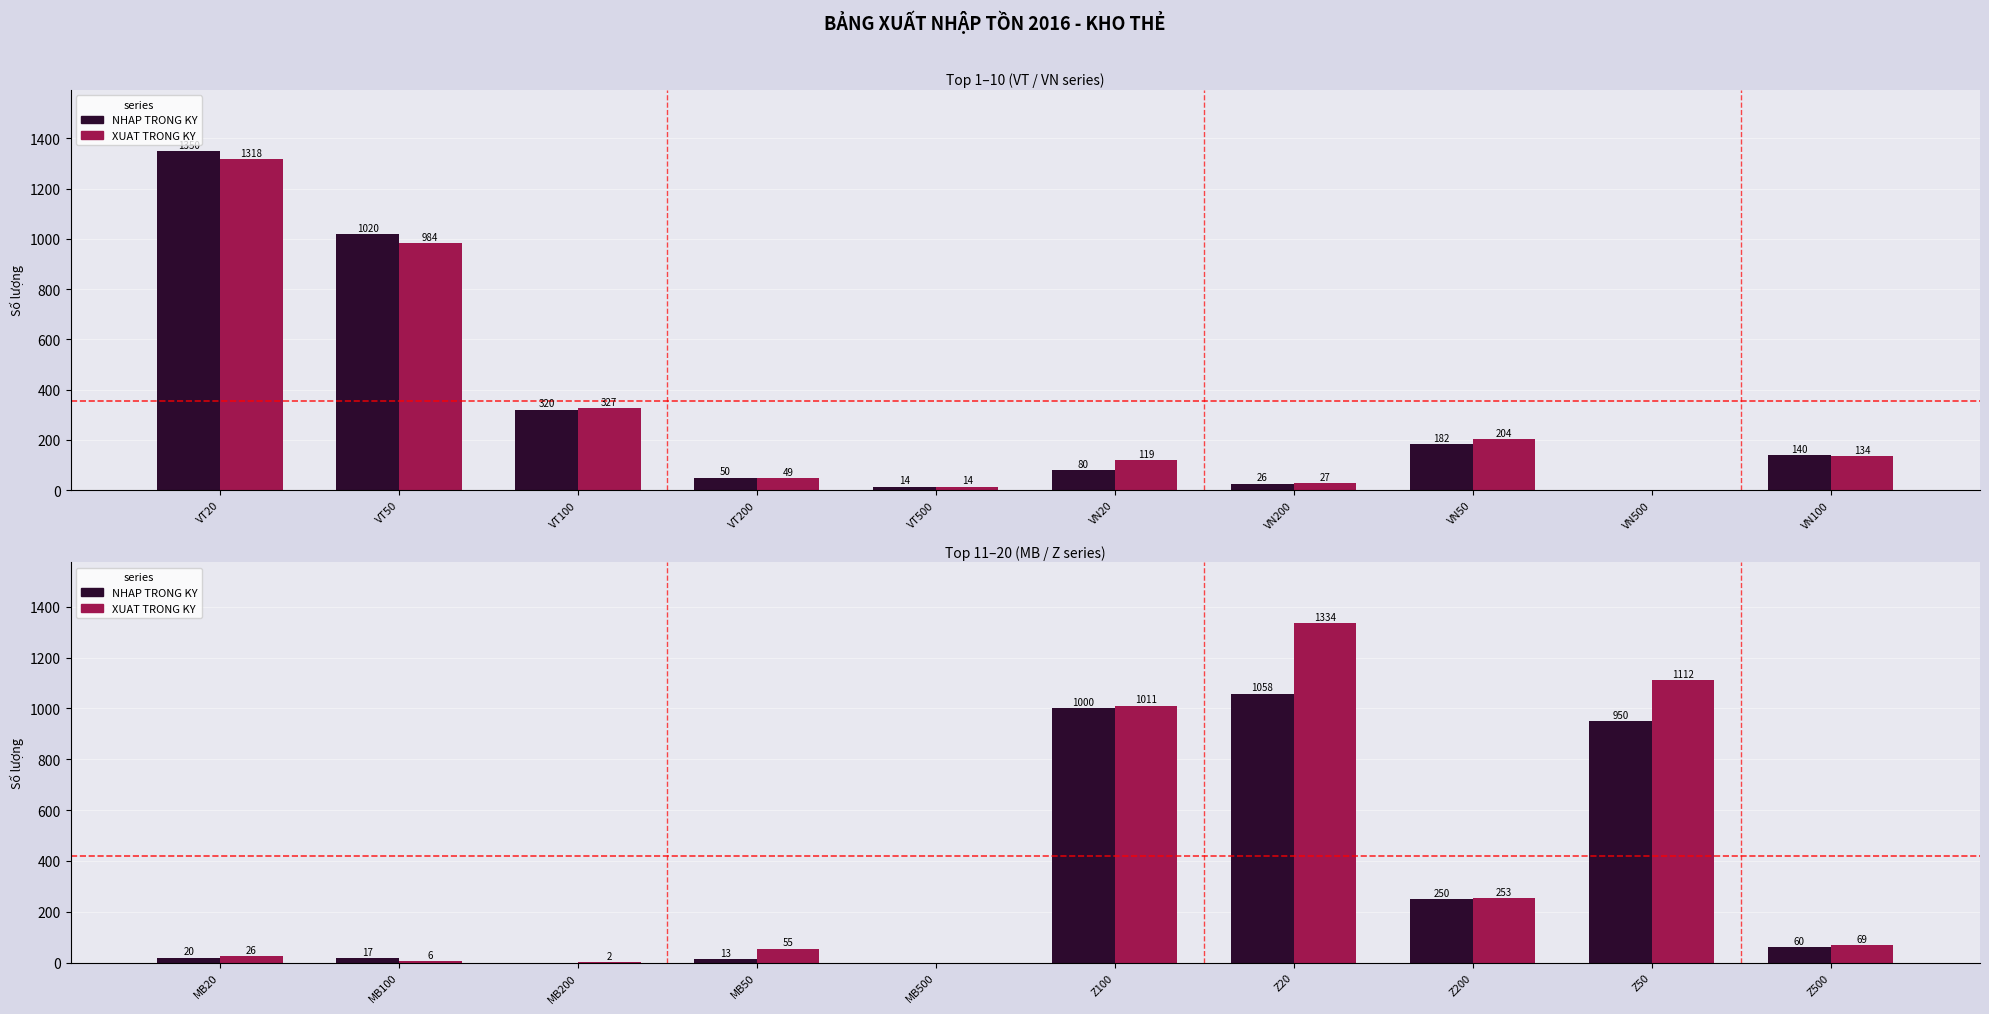

Where does the XUAT TRONG KY series first go above 69?

Z100